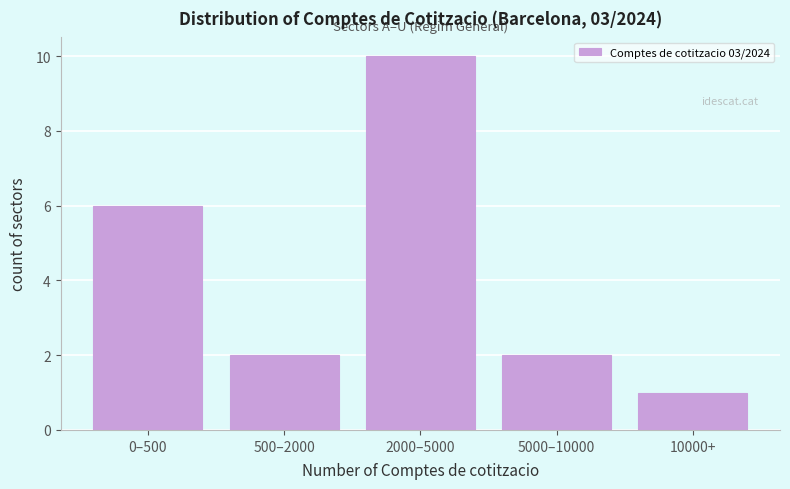

Reading left to right, list all the values displayed in this chart.

6	2	10	2	1